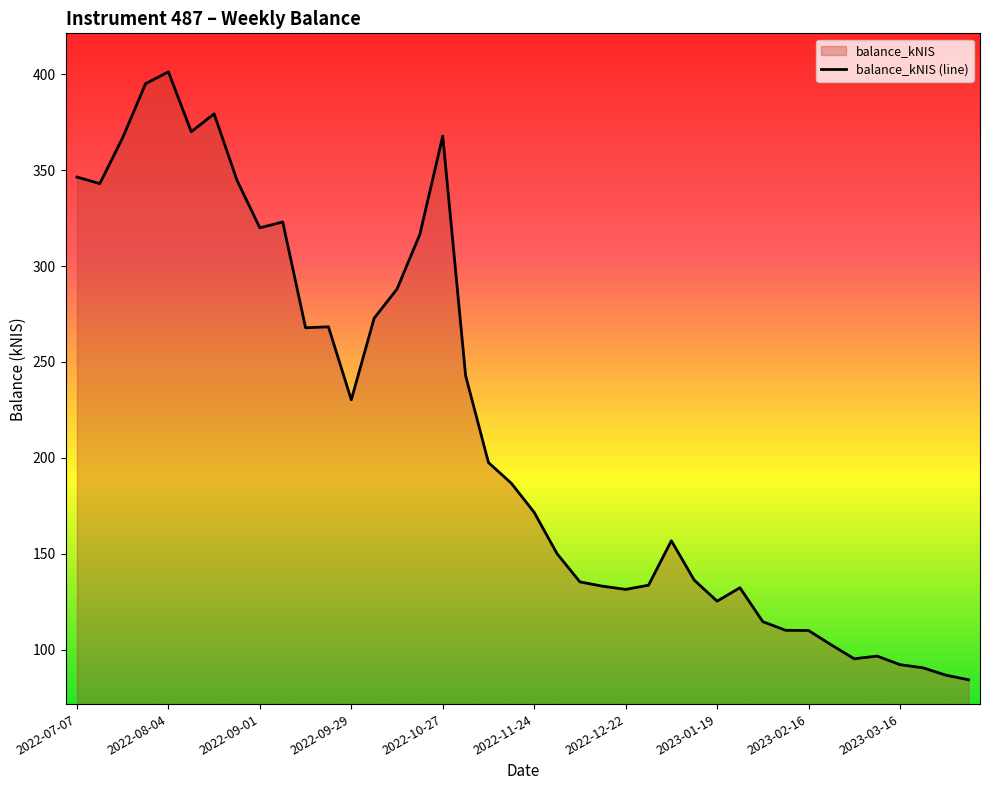

What is the greatest value displayed?

401.2